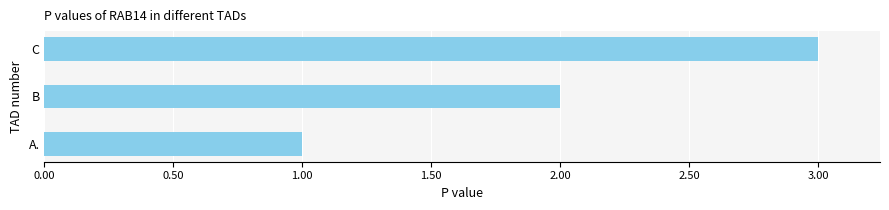

Rank the categories by value from highest to lowest.

C, B, A.